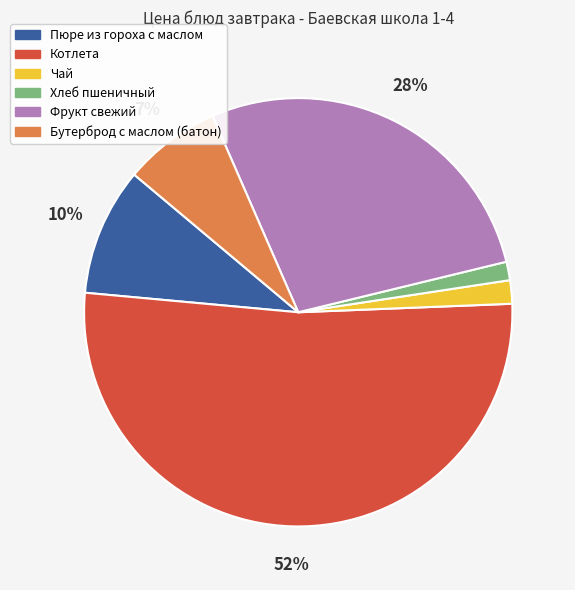

Which slice is the largest?

Котлета